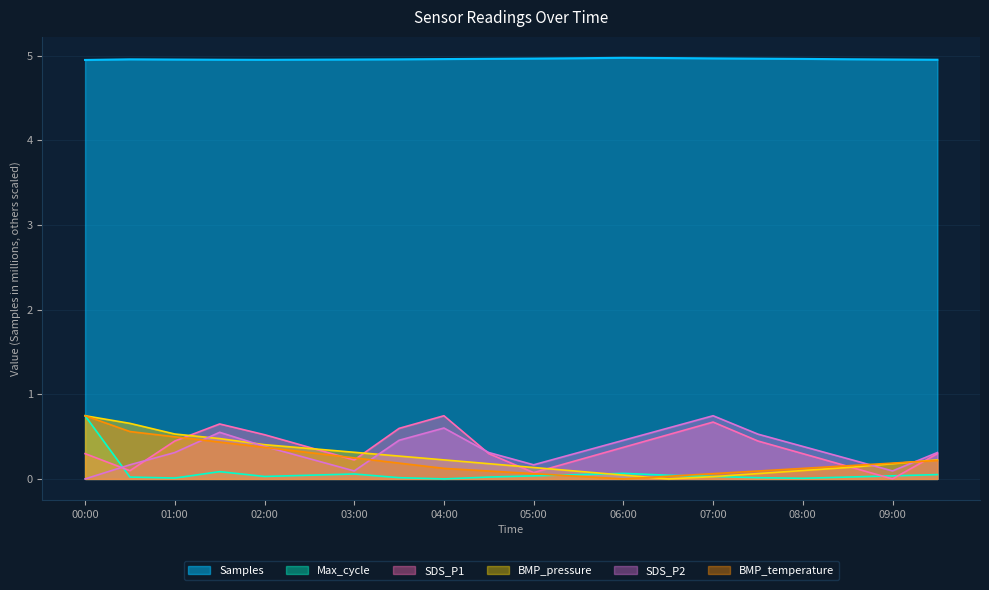

Reading right to left, what are all the values shown in this chart?

Samples: 09:30=5.0	09:00=5.0	08:30=5.0	08:00=5.0	07:30=5.0	07:00=5.0	06:30=5.0	06:00=5.0	05:30=5.0	05:00=5.0	04:30=5.0	04:00=5.0	03:30=5.0	03:00=5.0	02:30=5.0	02:00=5.0	01:30=5.0	01:00=5.0	00:30=5.0	00:00=4.9
Max_cycle: 09:30=0.1	09:00=0.0	08:30=0.0	08:00=0.0	07:30=0.0	07:00=0.0	06:30=0.0	06:00=0.1	05:30=0.1	05:00=0.0	04:30=0.0	04:00=0.0	03:30=0.0	03:00=0.1	02:30=0.0	02:00=0.0	01:30=0.1	01:00=0.0	00:30=0.0	00:00=0.7
SDS_P1: 09:30=0.3	09:00=0.0	08:30=0.1	08:00=0.3	07:30=0.4	07:00=0.7	06:30=0.5	06:00=0.4	05:30=0.2	05:00=0.1	04:30=0.3	04:00=0.7	03:30=0.6	03:00=0.2	02:30=0.4	02:00=0.5	01:30=0.6	01:00=0.4	00:30=0.1	00:00=0.3
BMP_pressure: 09:30=0.2	09:00=0.2	08:30=0.1	08:00=0.1	07:30=0.1	07:00=0.0	06:30=0.0	06:00=0.0	05:30=0.1	05:00=0.1	04:30=0.2	04:00=0.2	03:30=0.3	03:00=0.3	02:30=0.4	02:00=0.4	01:30=0.5	01:00=0.5	00:30=0.7	00:00=0.7
SDS_P2: 09:30=0.3	09:00=0.1	08:30=0.2	08:00=0.4	07:30=0.5	07:00=0.7	06:30=0.6	06:00=0.5	05:30=0.3	05:00=0.2	04:30=0.3	04:00=0.6	03:30=0.5	03:00=0.1	02:30=0.2	02:00=0.4	01:30=0.6	01:00=0.3	00:30=0.2	00:00=0.0
BMP_temperature: 09:30=0.2	09:00=0.2	08:30=0.2	08:00=0.1	07:30=0.1	07:00=0.1	06:30=0.0	06:00=0.0	05:30=0.0	05:00=0.1	04:30=0.1	04:00=0.1	03:30=0.2	03:00=0.2	02:30=0.3	02:00=0.4	01:30=0.4	01:00=0.5	00:30=0.6	00:00=0.7